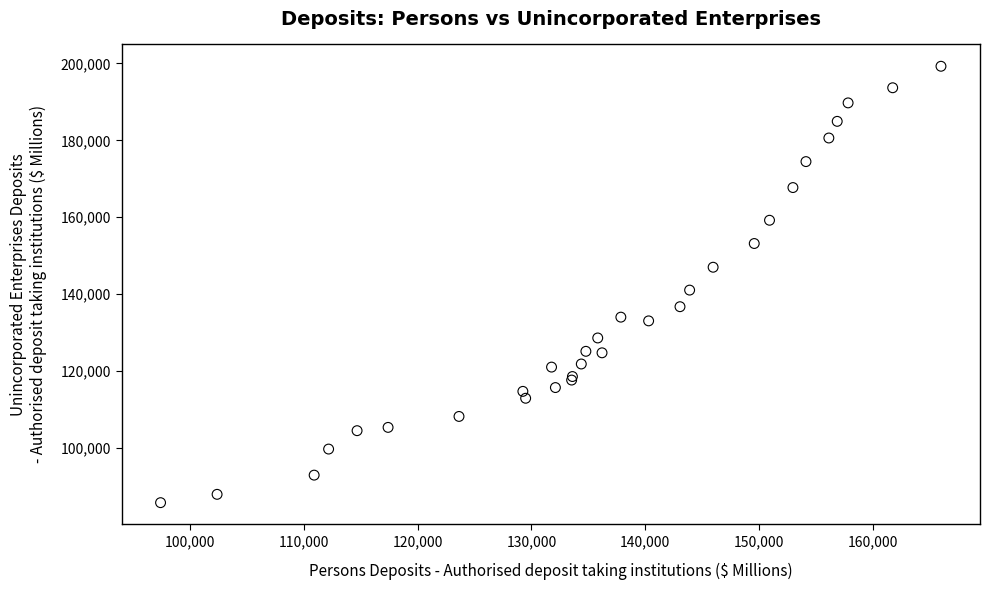

What Y value in the scatter plot is closest to 142509?

141042